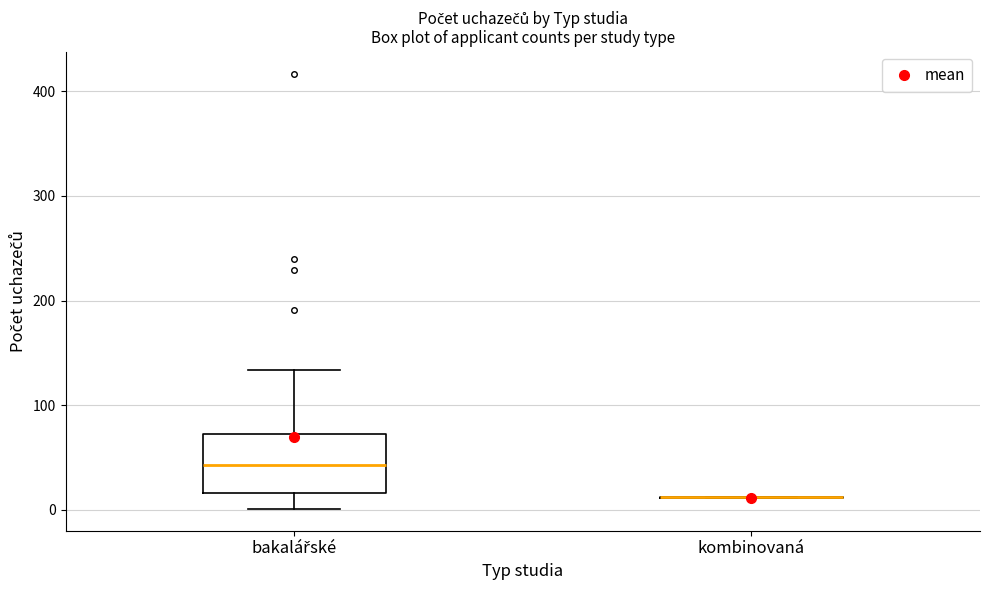

Reading left to right, transcribe this box plot: for each box, give where its median line is, the range the box spans, and where its two whiskers end, as read against the y-axis. The values are not printed on the chart, so give them approximately, as read against the axis.

bakalářské: median 40, box 20 to 70, whiskers 0 to 130
kombinovaná: box collapsed to a line at 10, whiskers 10 to 10